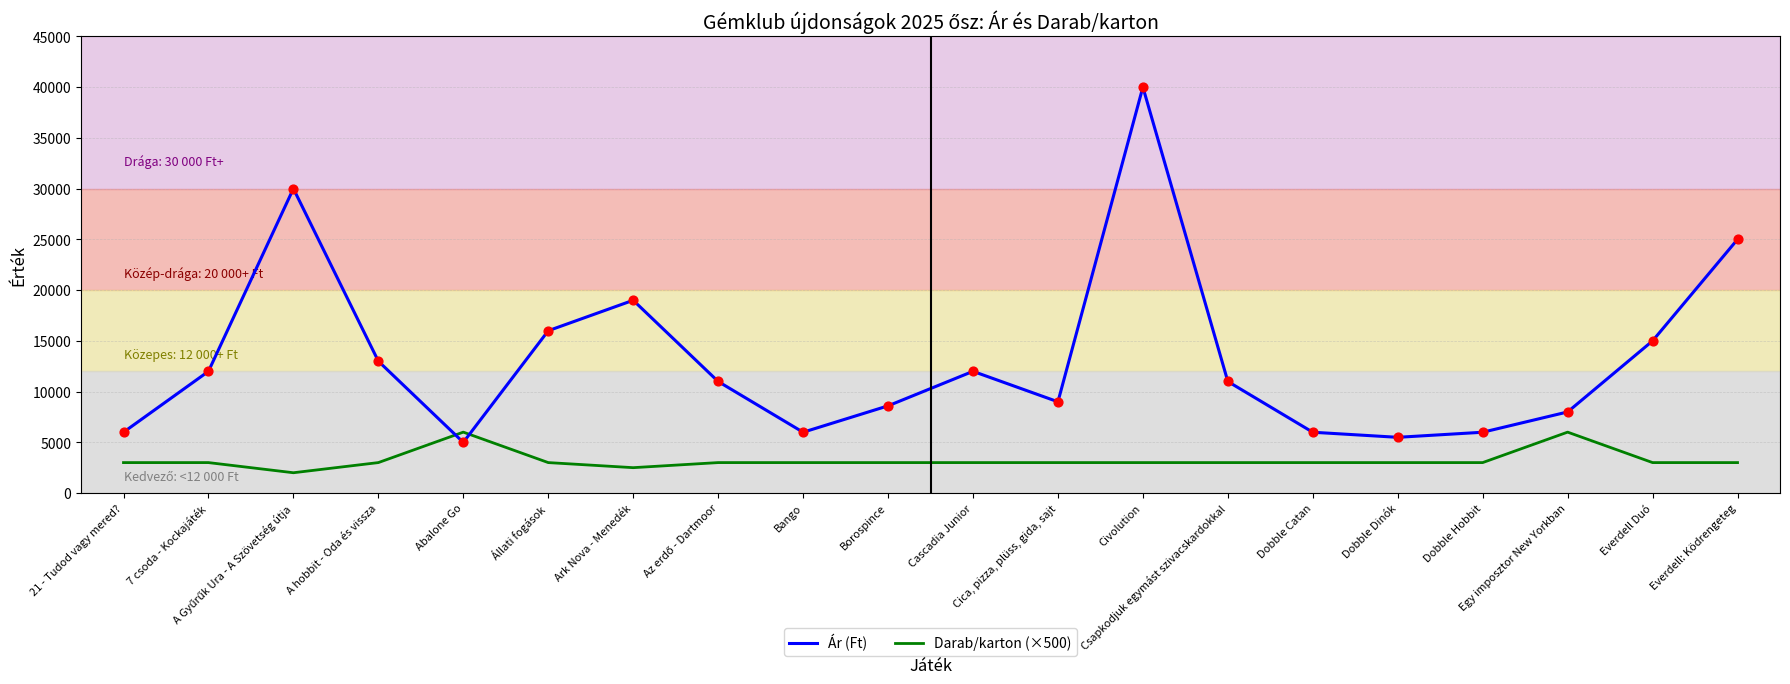

Which series has the largest total across all categories?

Ár (Ft)